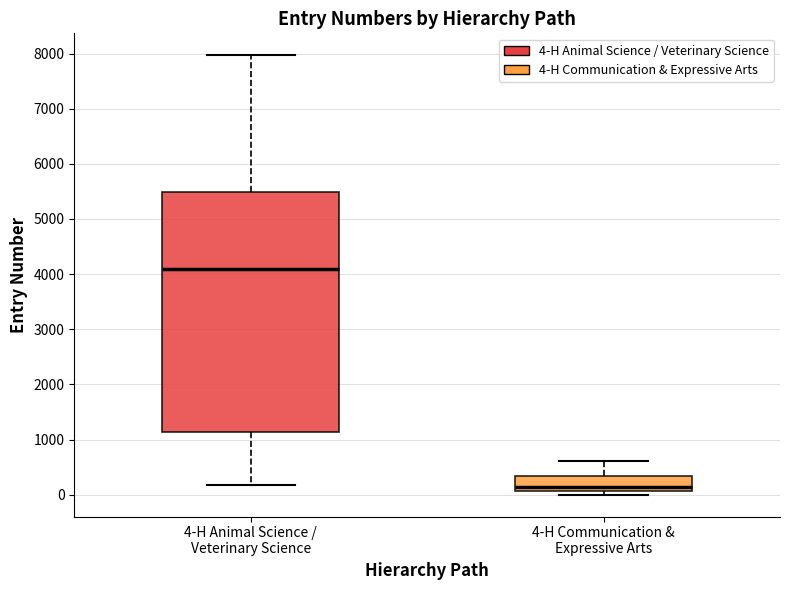

Reading left to right, read every box against the y-axis: the position of its median line, the range the box covers, and the ends of its whiskers. The values are not printed on the chart, so give them approximately, as read against the axis.

4-H Animal Science / Veterinary Science: median 4100, box 1100 to 5500, whiskers 200 to 8000
4-H Communication & Expressive Arts: median 100 (just above the box's lower edge), box 100 to 300, whiskers 0 to 600